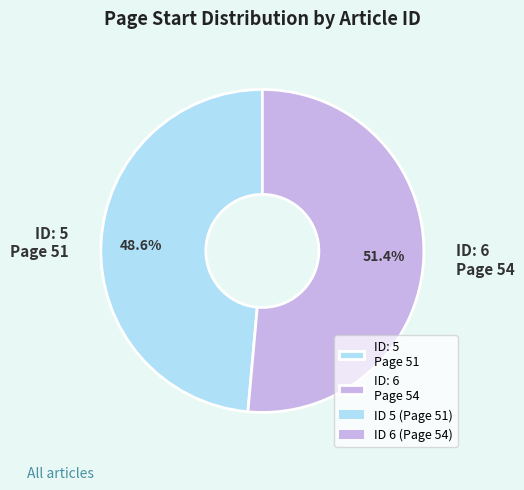

What is the ratio of the value at ID: 6 Page 54 to the value at ID: 5 Page 51?

1.1